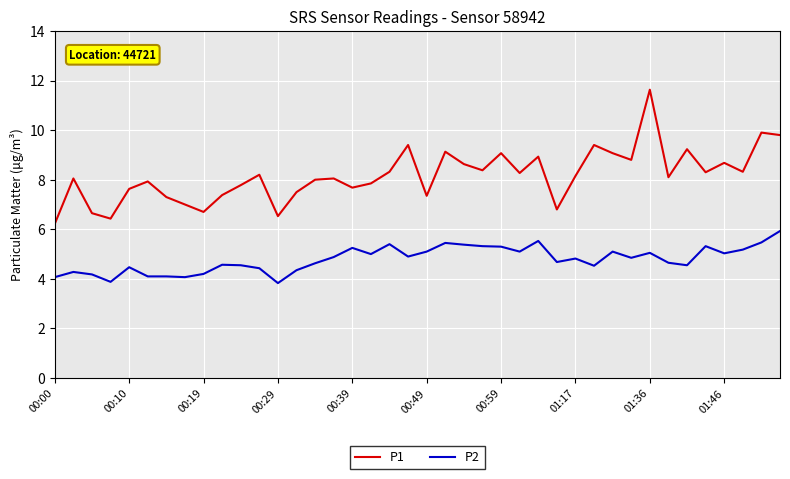

Which series has the largest range (max minus min)?

P1